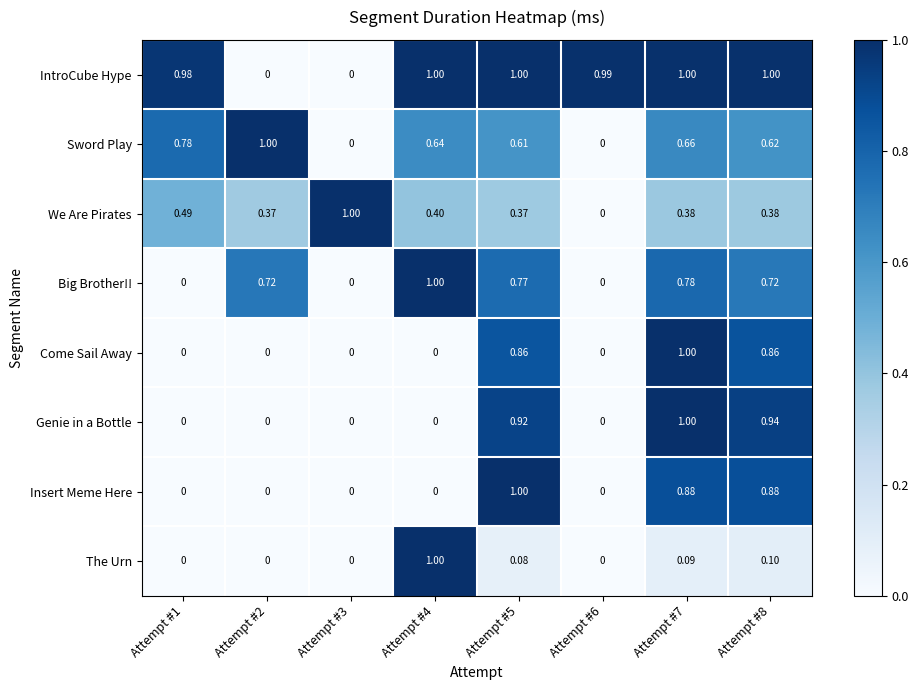

Between Attempt #7 and Attempt #8, which series saw the biggest shift?

Come Sail Away